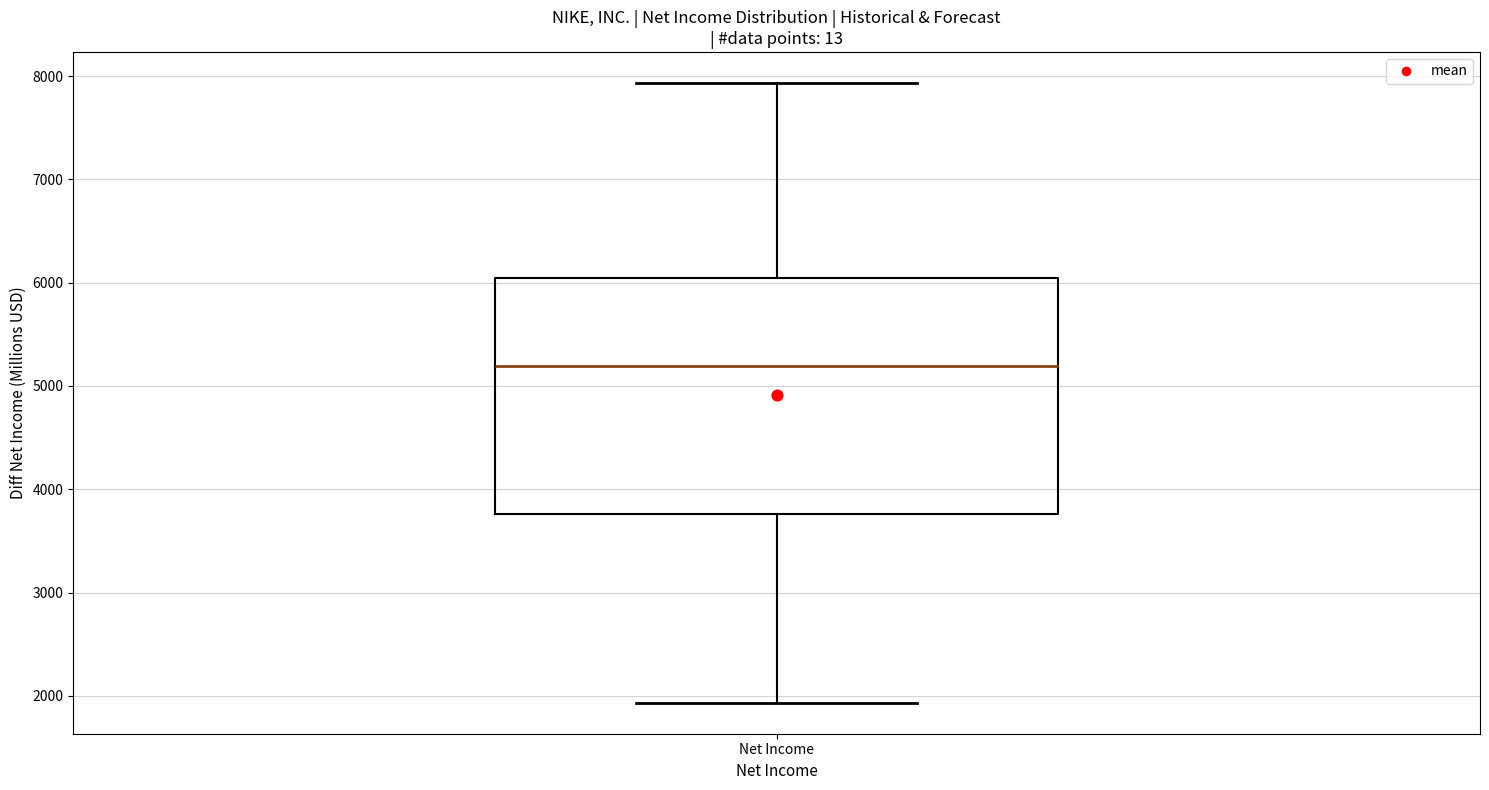

Read this box plot against the y-axis: the position of the median line, the range covered by the box, and the ends of both whiskers. The values are not printed on the chart, so give them approximately, as read against the axis.

median 5200, box 3800 to 6000, whiskers 1900 to 7900